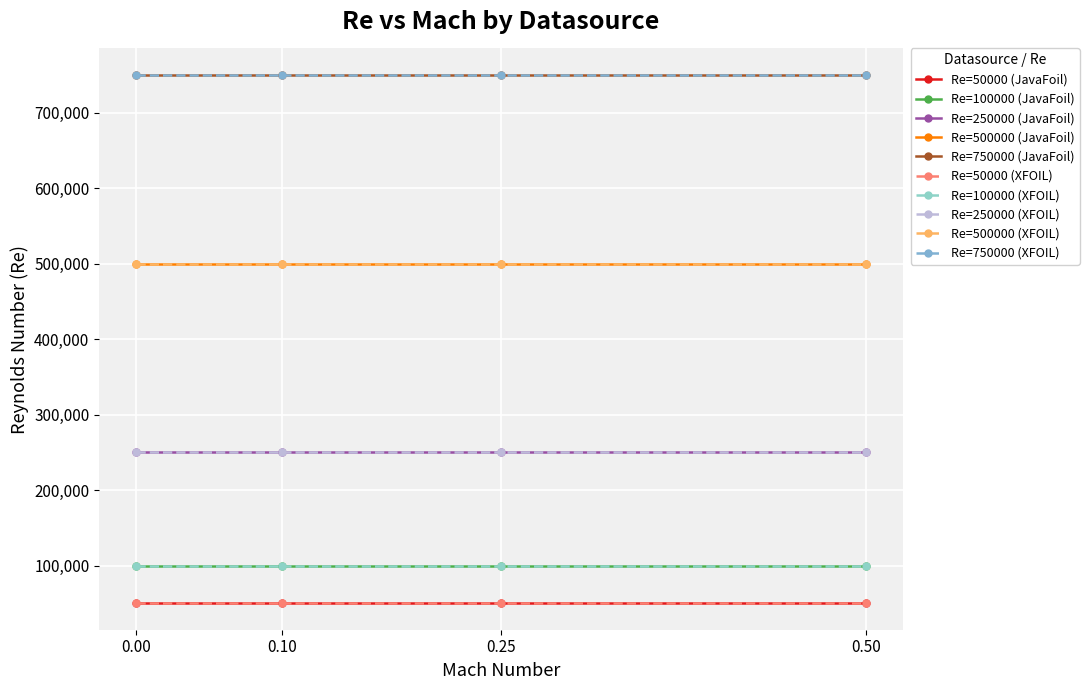

How many lines are shown in the chart?

10